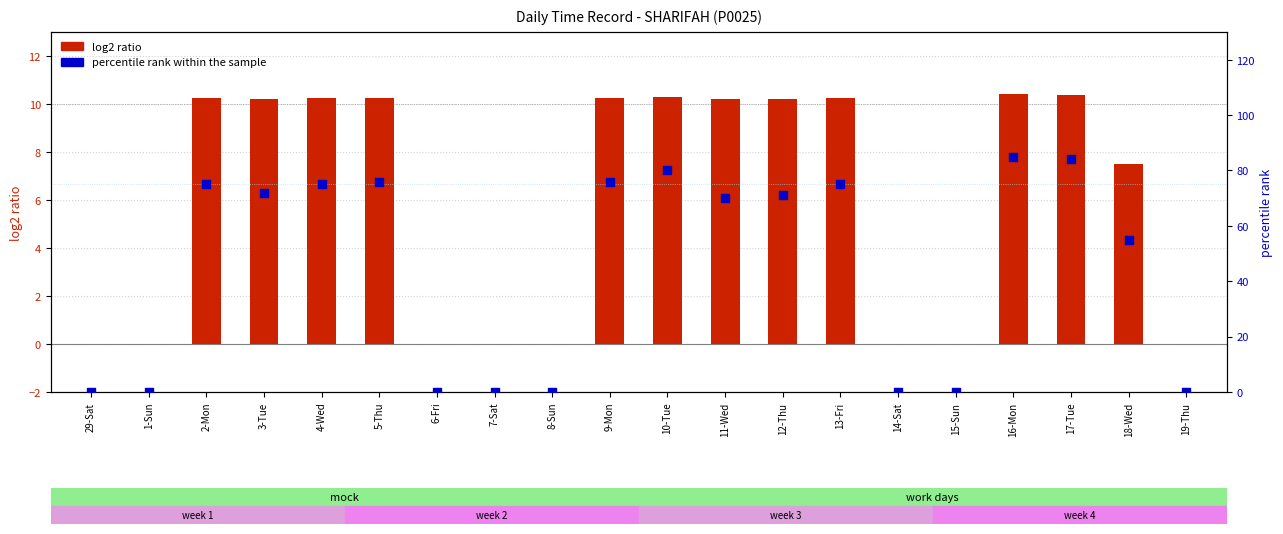

At which category is the sum across all series the highest?

16-Mon